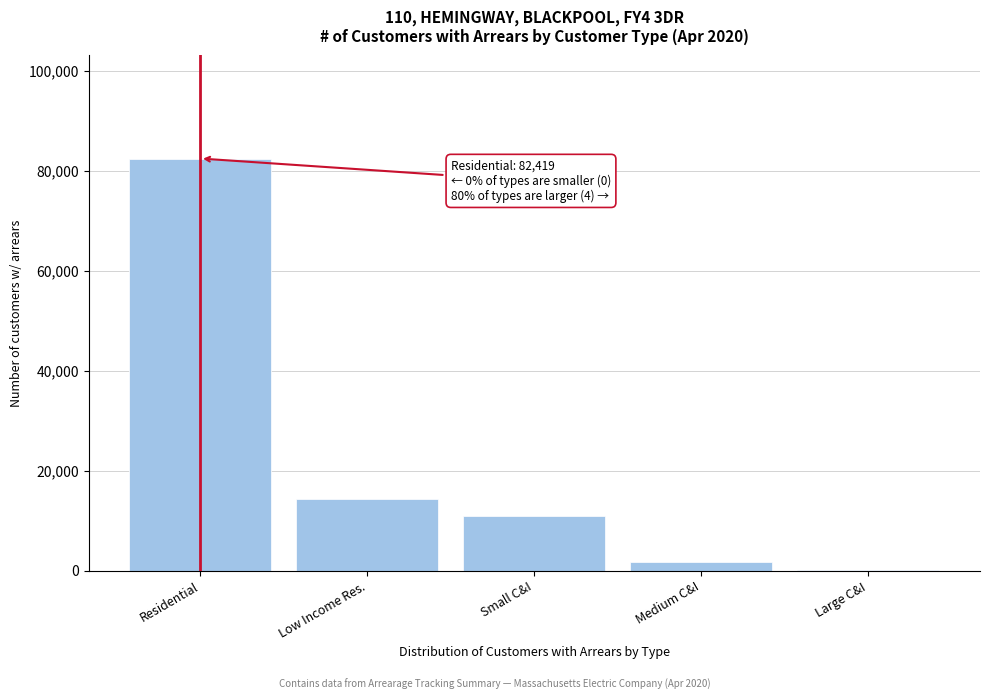

At which category does the chart reach its peak across all series?

Residential